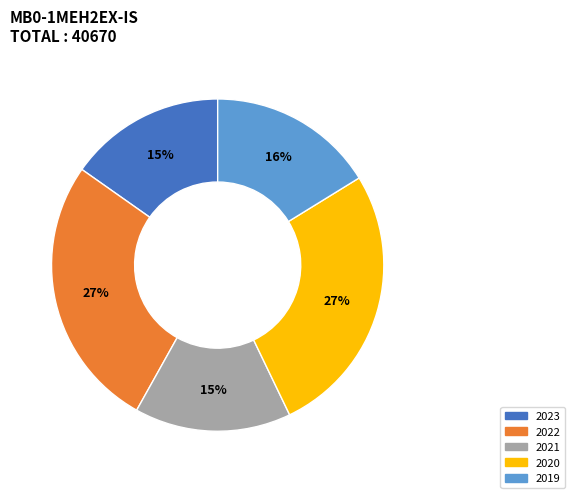

Does any single category account for the majority?

No